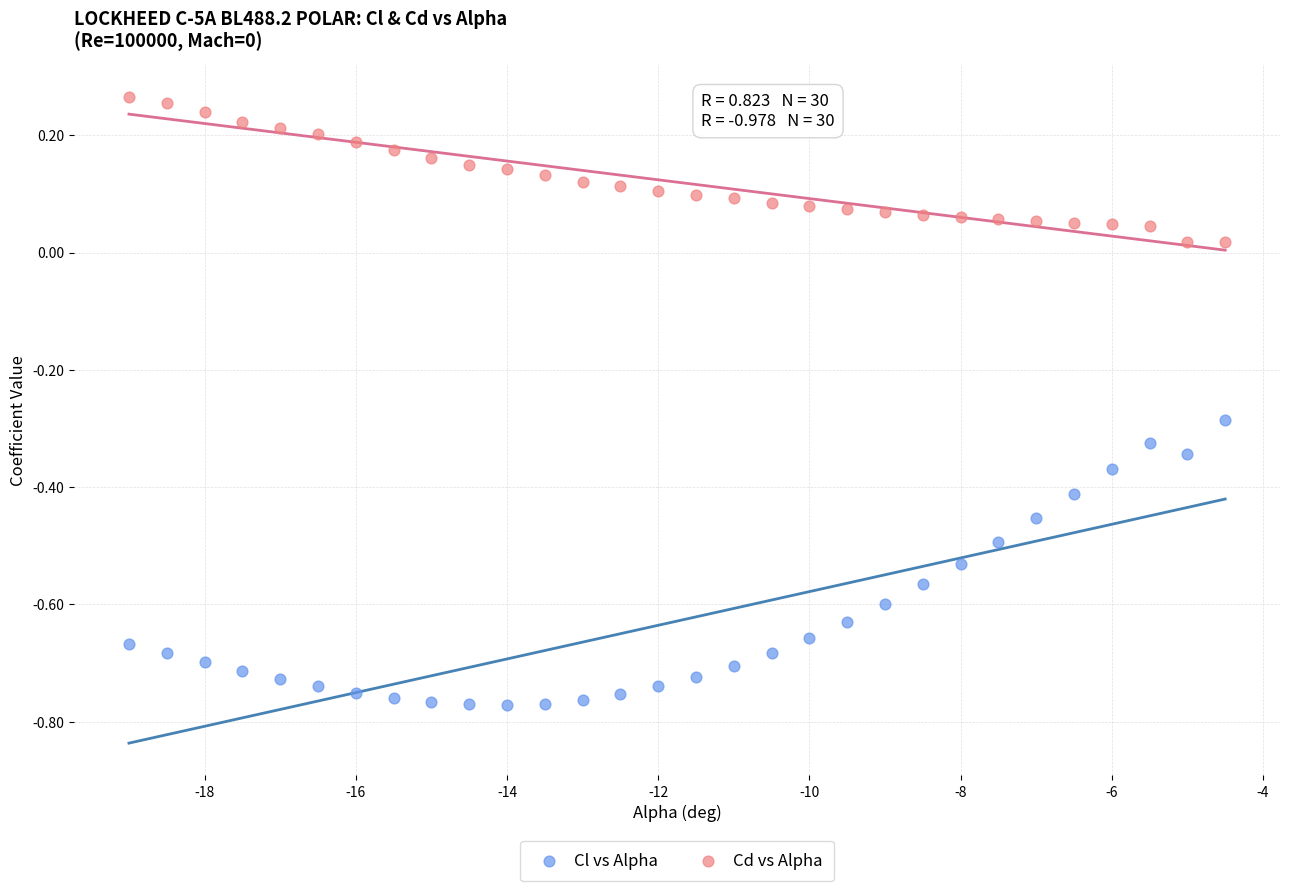

Which series reaches the minimum Y coordinate?

Cl vs Alpha